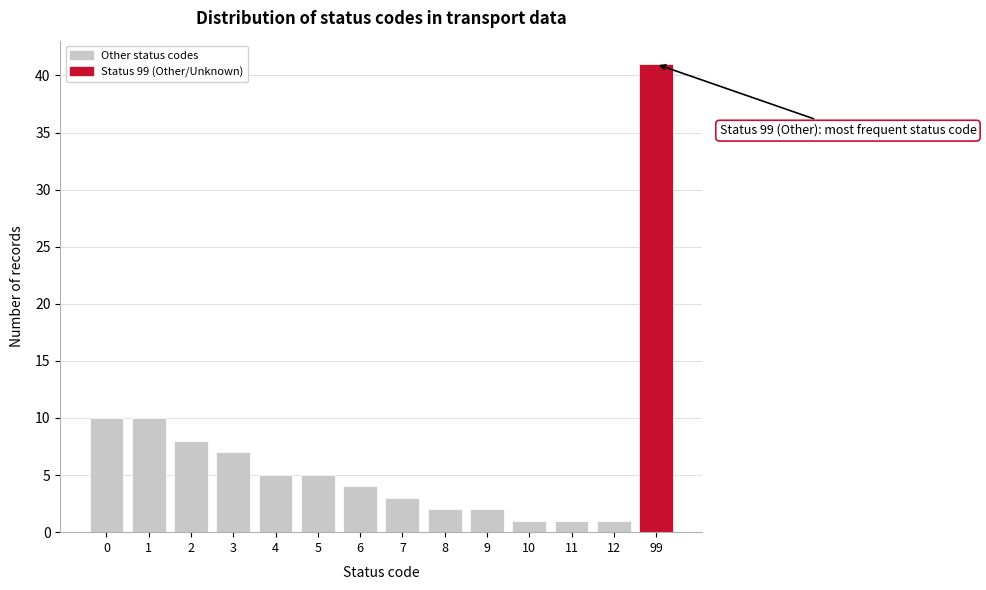

Reading left to right, list all the values displayed in this chart.

0=10	1=10	2=8	3=7	4=5	5=5	6=4	7=3	8=2	9=2	10=1	11=1	12=1	99=41